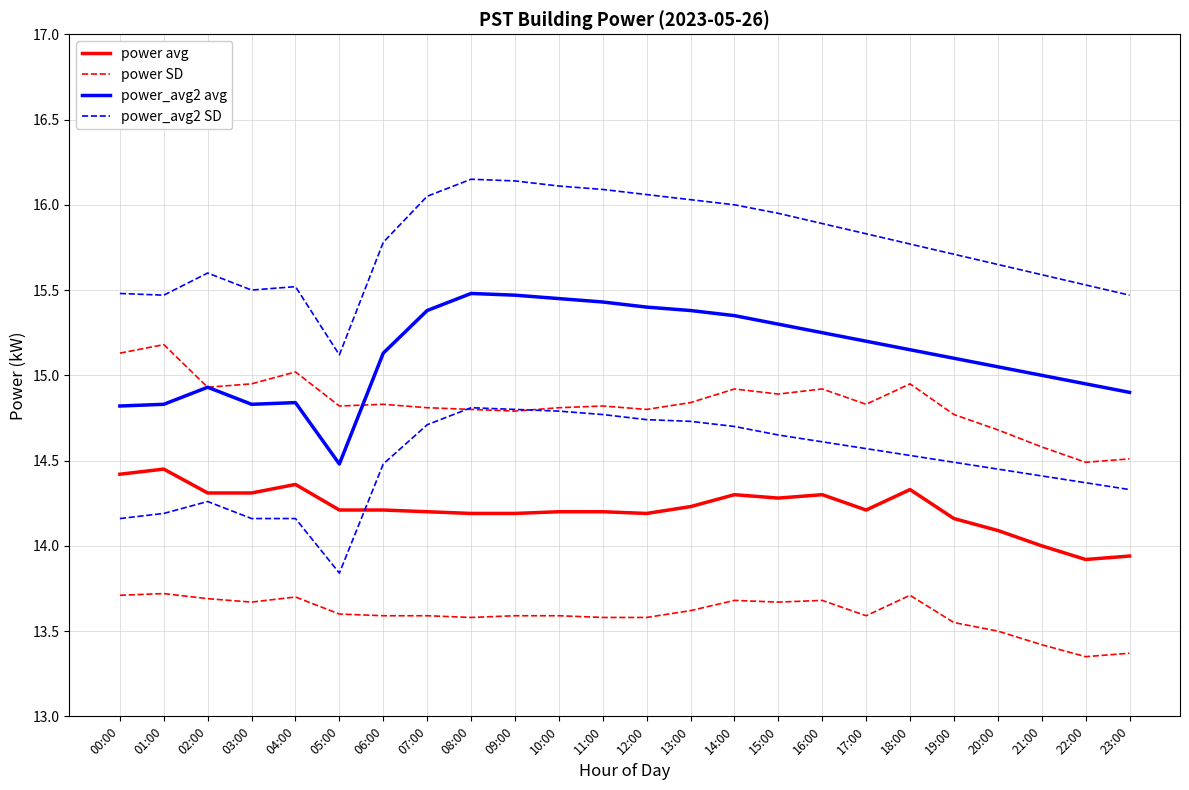

Count the power avg values in the range 14 to 15.

22